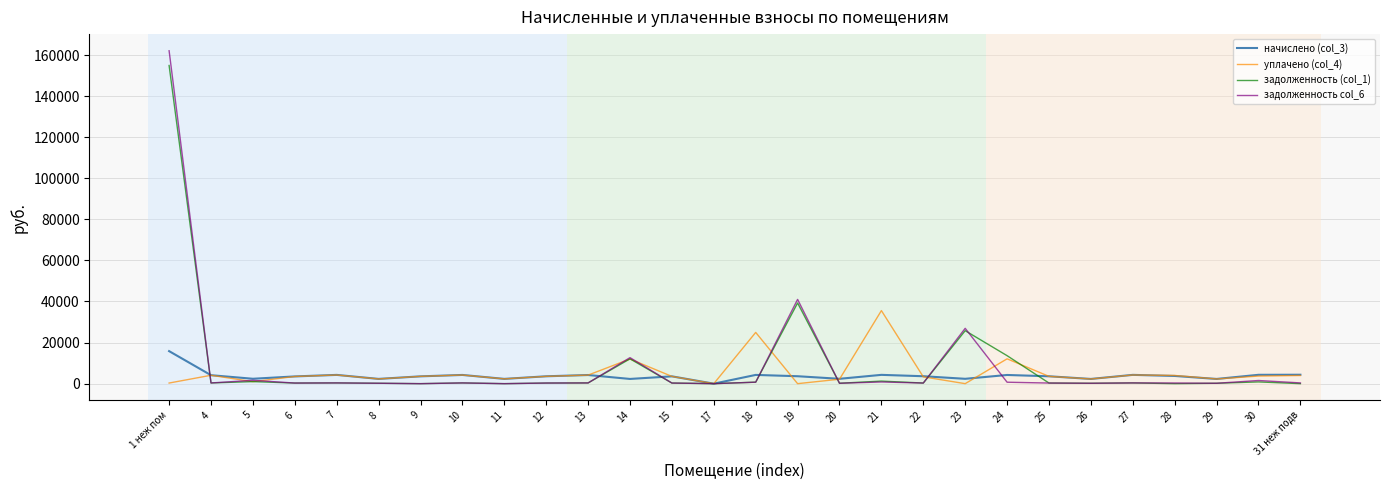

Is it true that начислено (col_3) equals 2382.5 at 5?

True